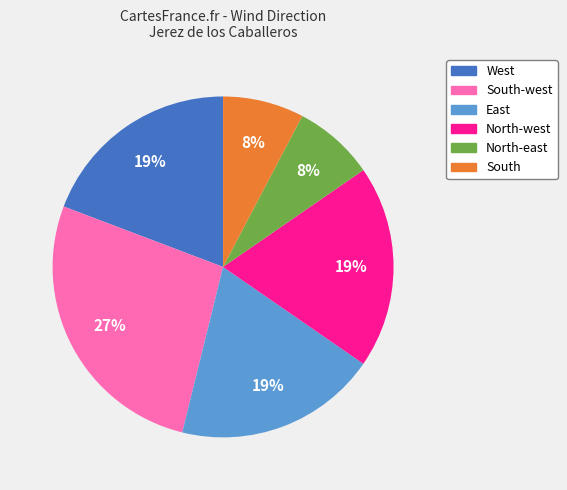

Is there any slice that represents more than half of the pie?

No